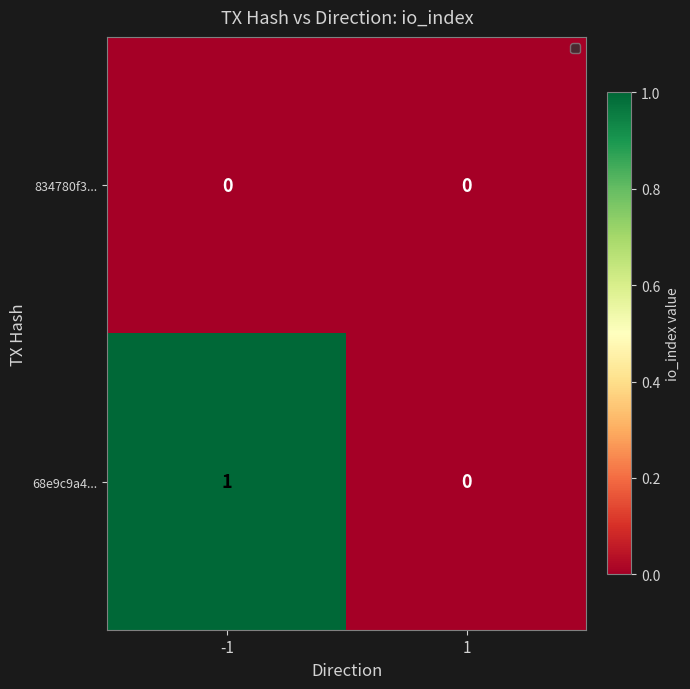

How many categories are shown in the chart?

2